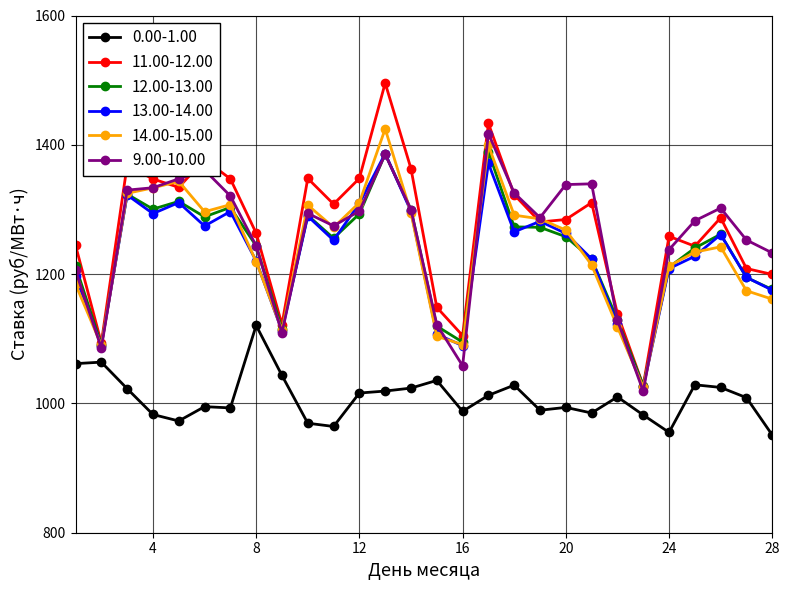

What is the value of the 12.00-13.00 point at the 23rd from the left?

1027.5